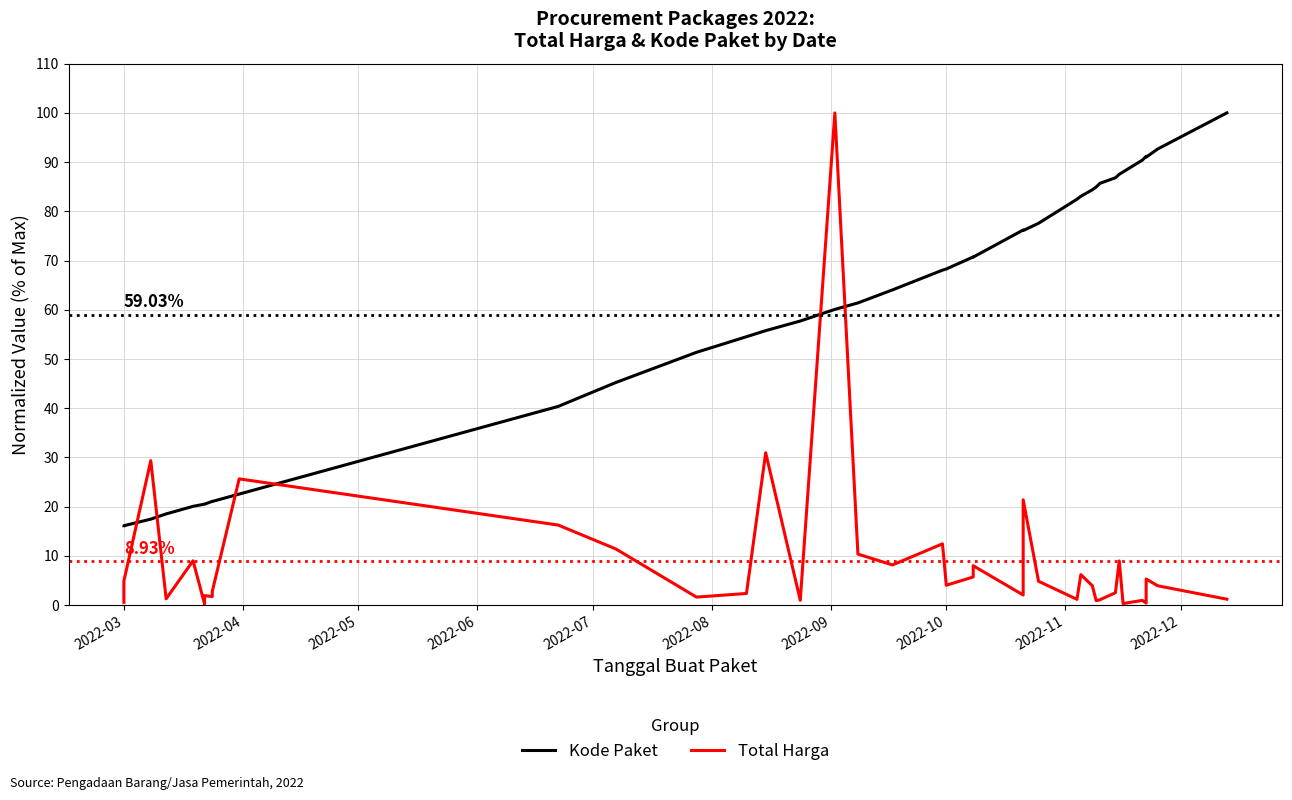

How many lines are shown in the chart?

2